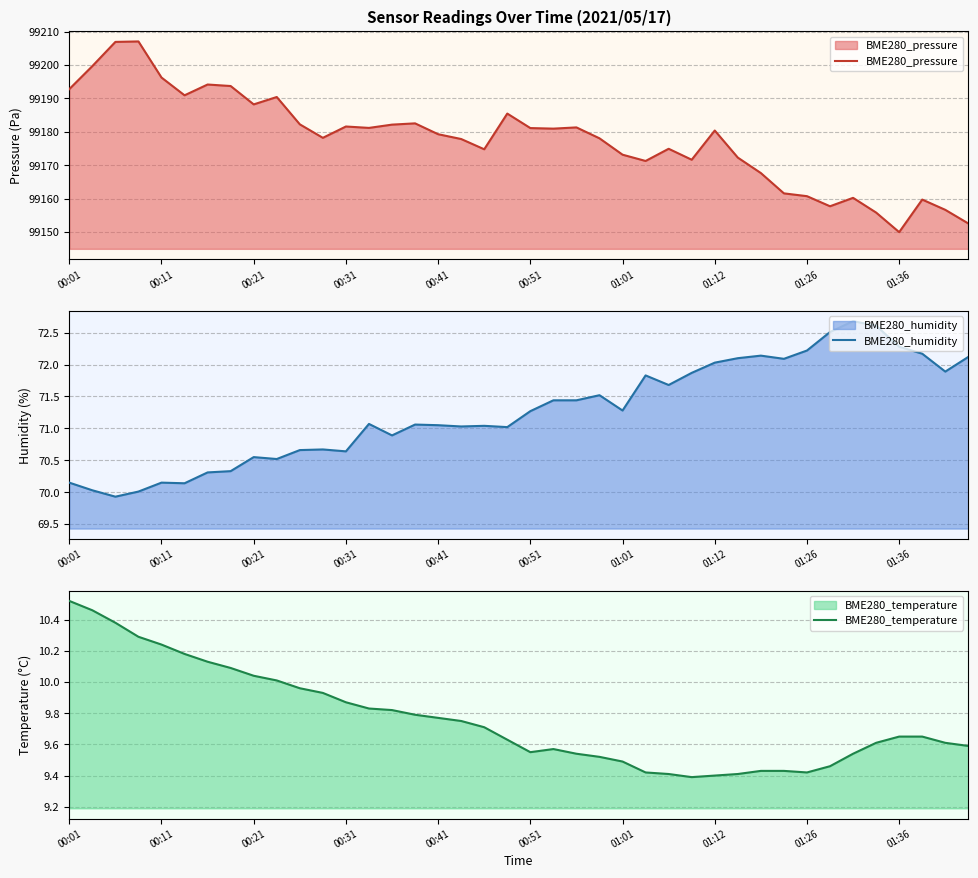

List the series in order of their peak value, lowest first.

BME280_temperature, BME280_humidity, BME280_pressure